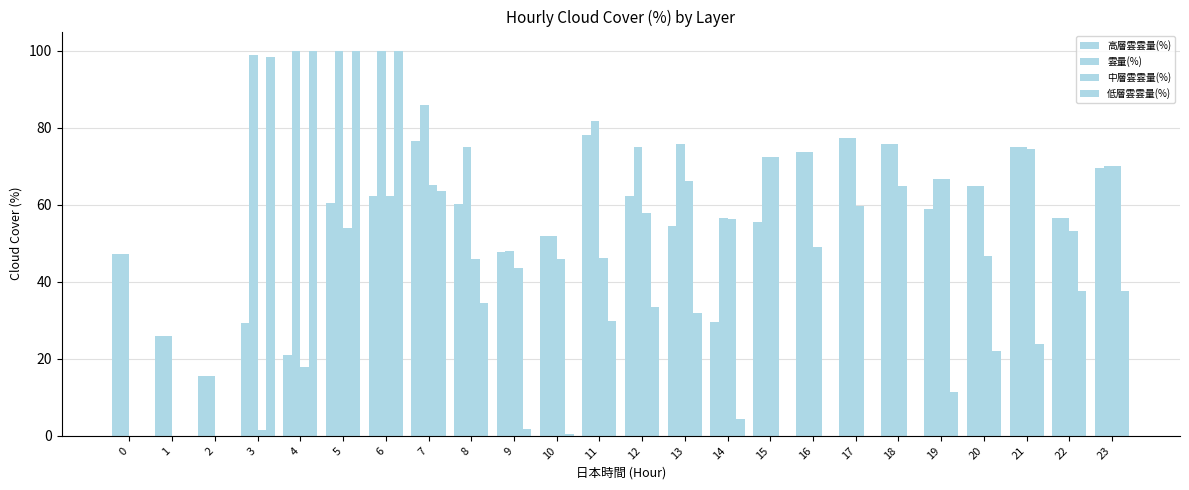

Rank the series by their average value, from lowest to highest.

低層雲雲量(%), 中層雲雲量(%), 高層雲雲量(%), 雲量(%)